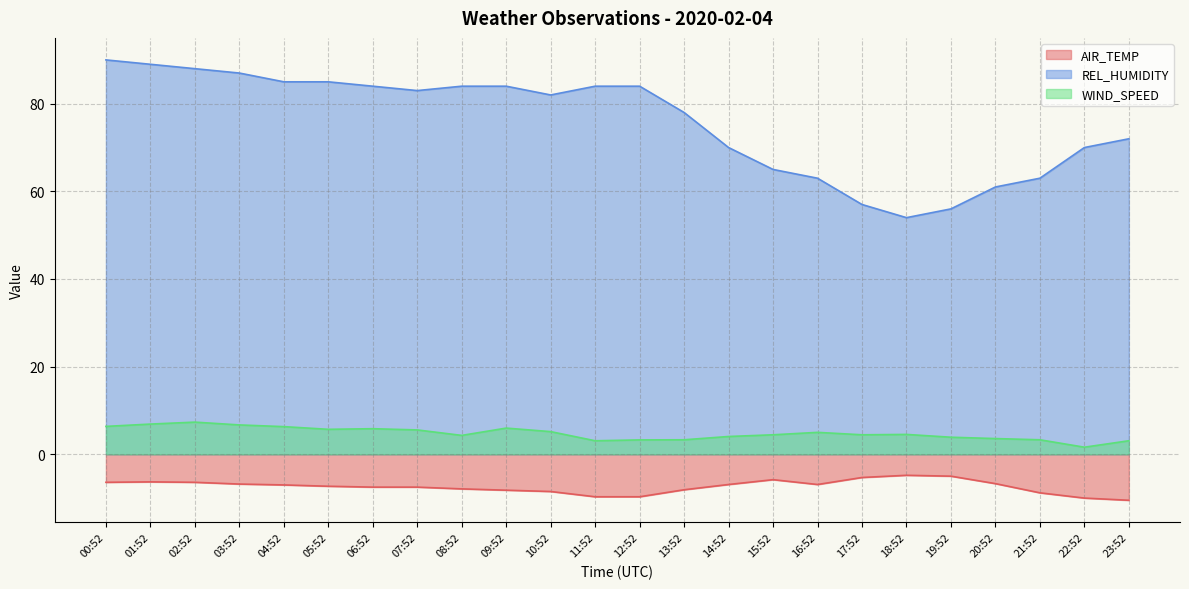

What is the label of the 15th point from the left?

14:52